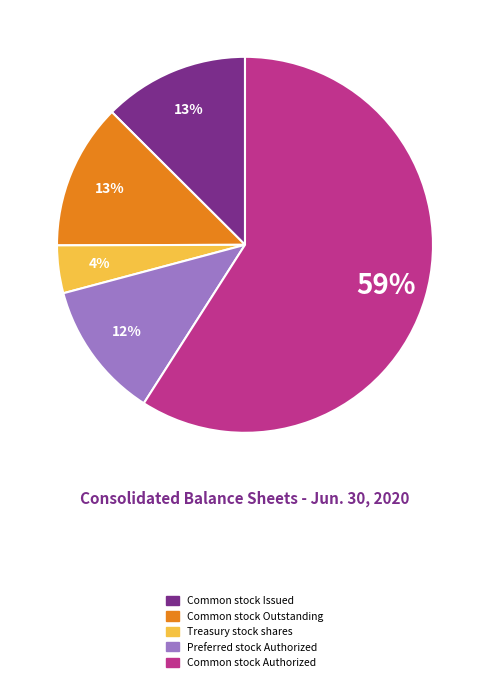

Which has a higher value, Common stock Outstanding or Treasury stock shares?

Common stock Outstanding